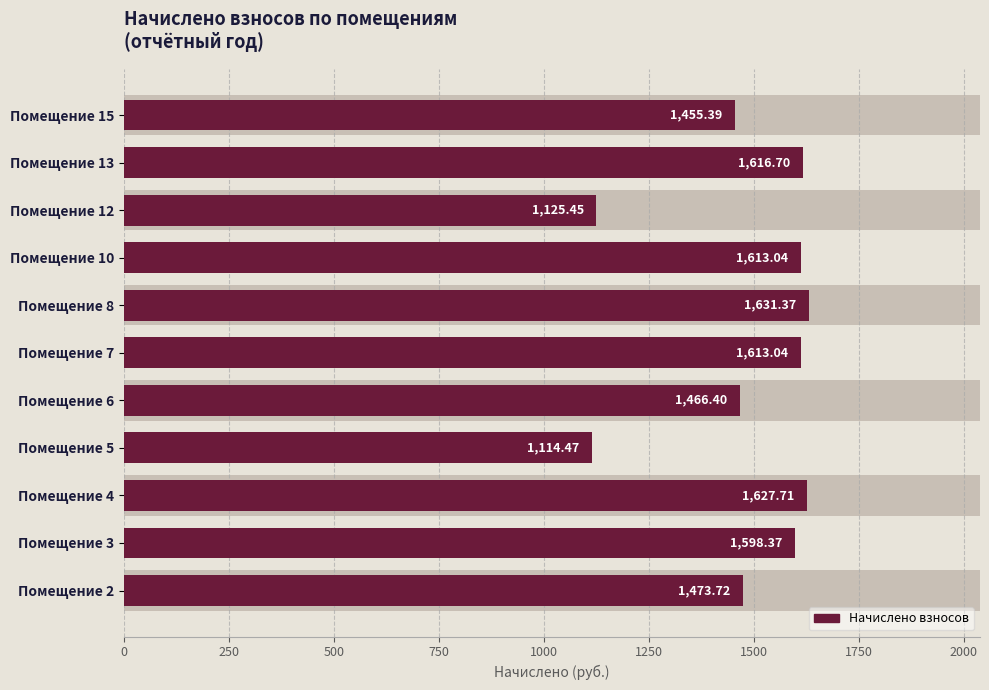

Does the chart contain stacked bars?

No